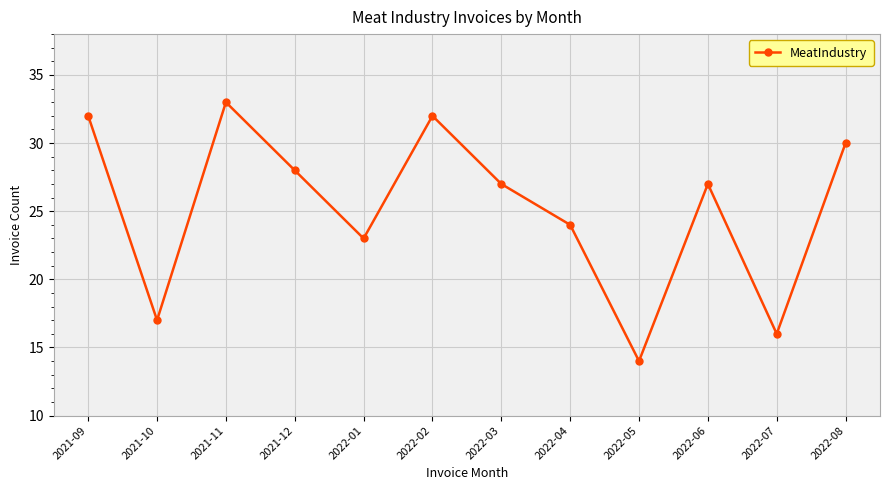

How many interior local peaks (higher than both neighbors) does the data have?

3